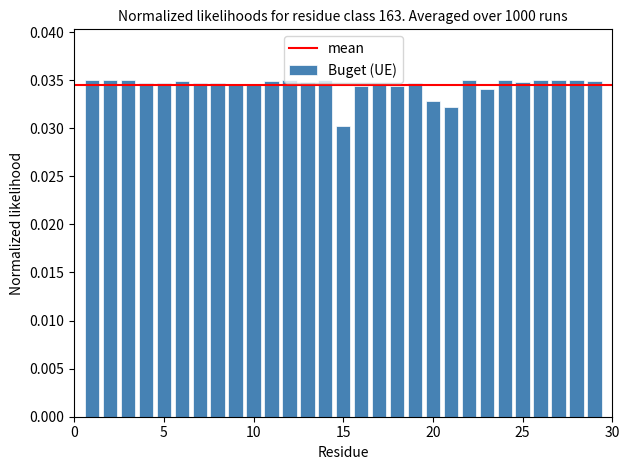

Count the values in the range 0 to 1.

29